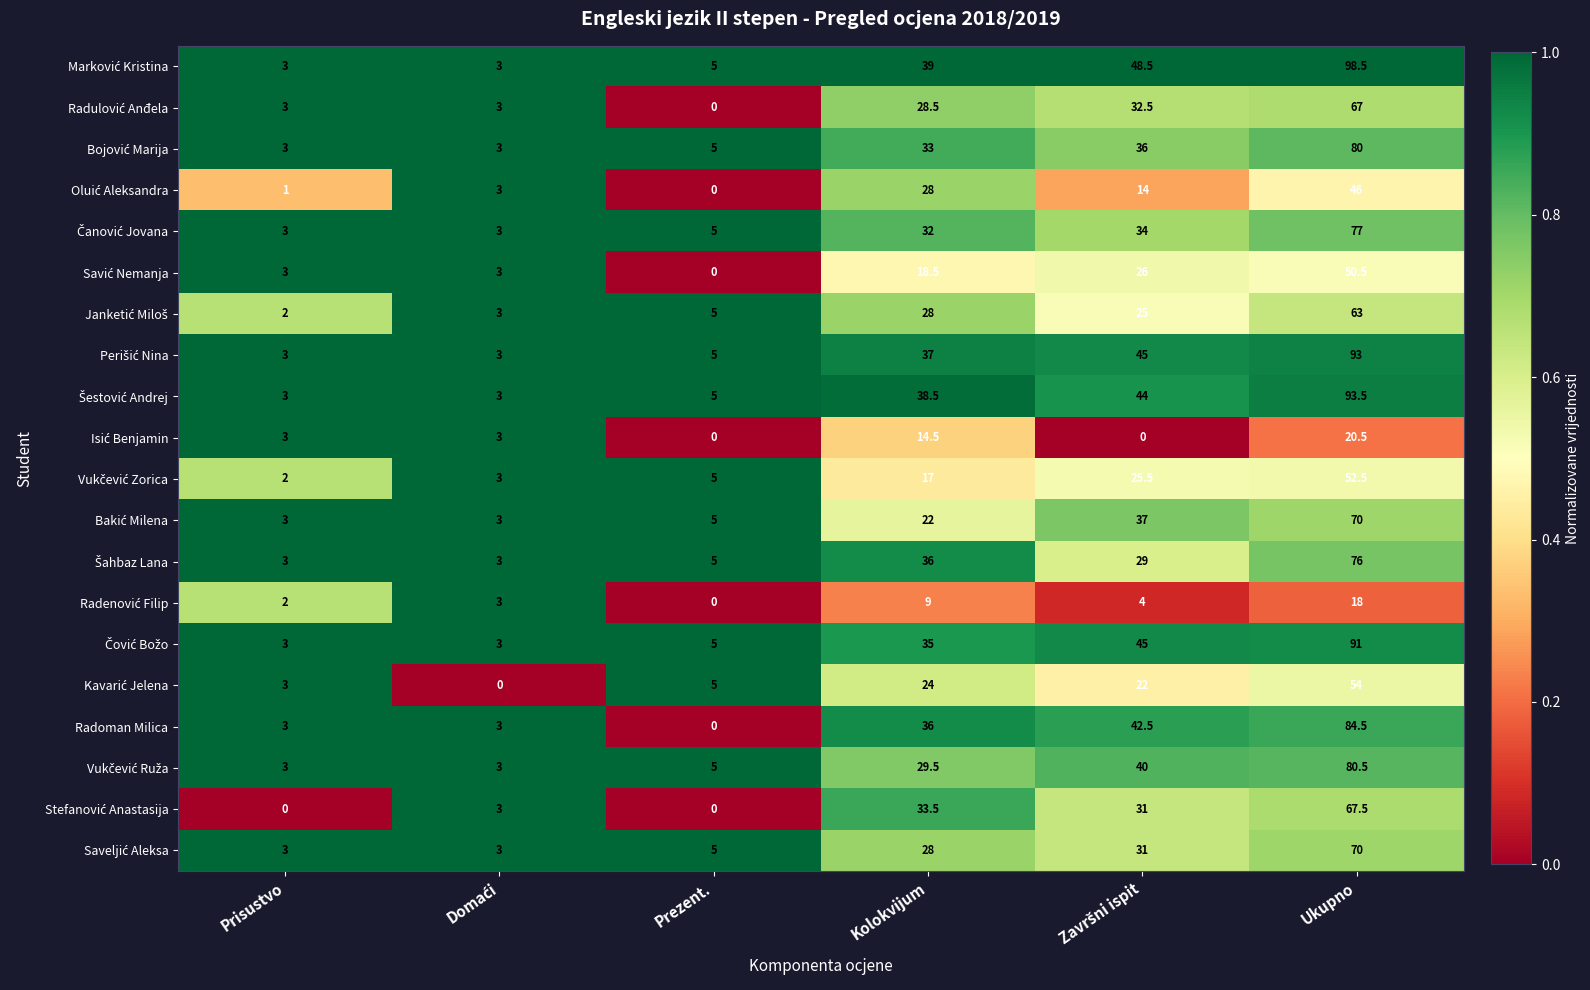

What is the greatest value displayed?

98.5